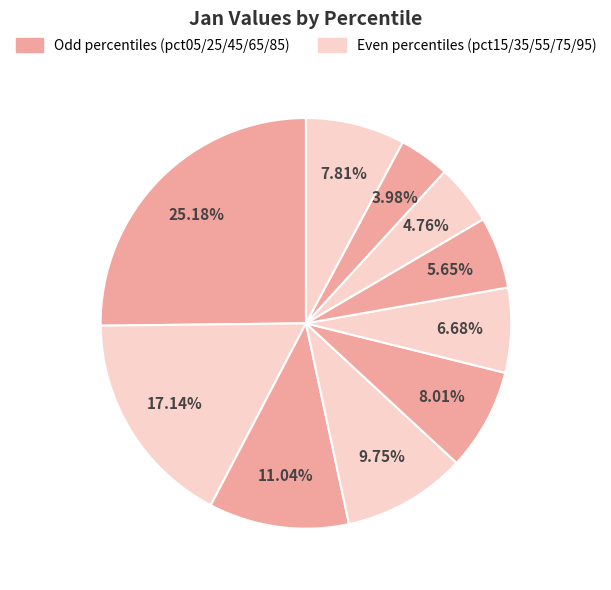

To the nearest percent, what is the average slice percentage?

10%